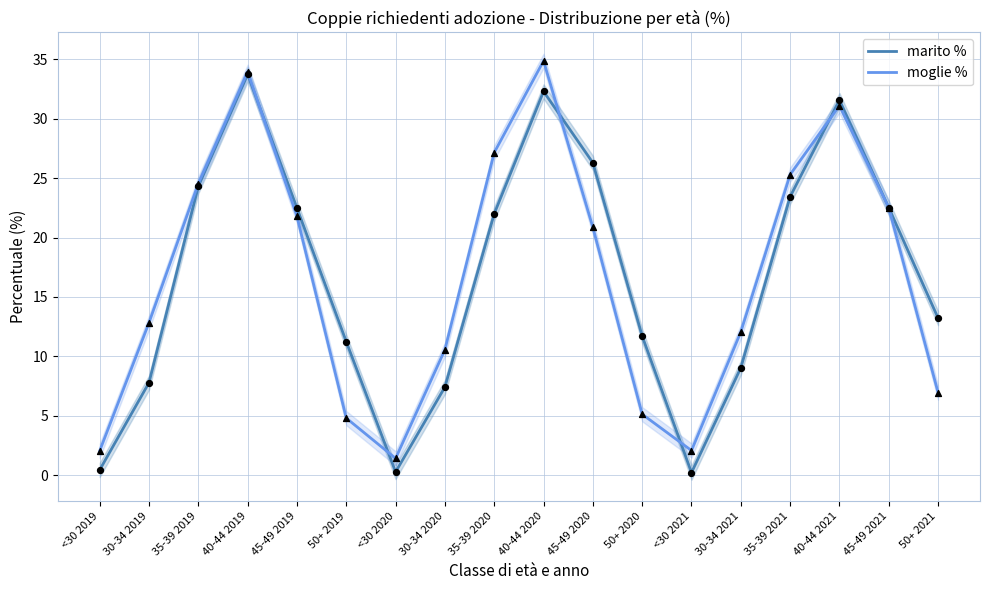

Is the value of moglie % at 40-44 2020 greater than the value of marito % at 30-34 2019?

Yes